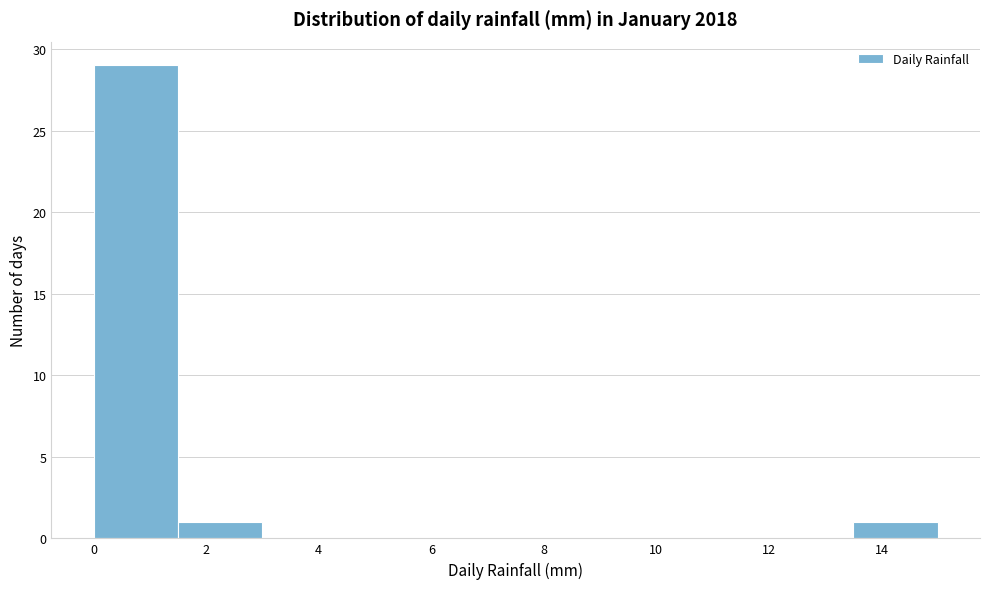

Which range on the x-axis has the tallest bar?

0.0 to 1.5